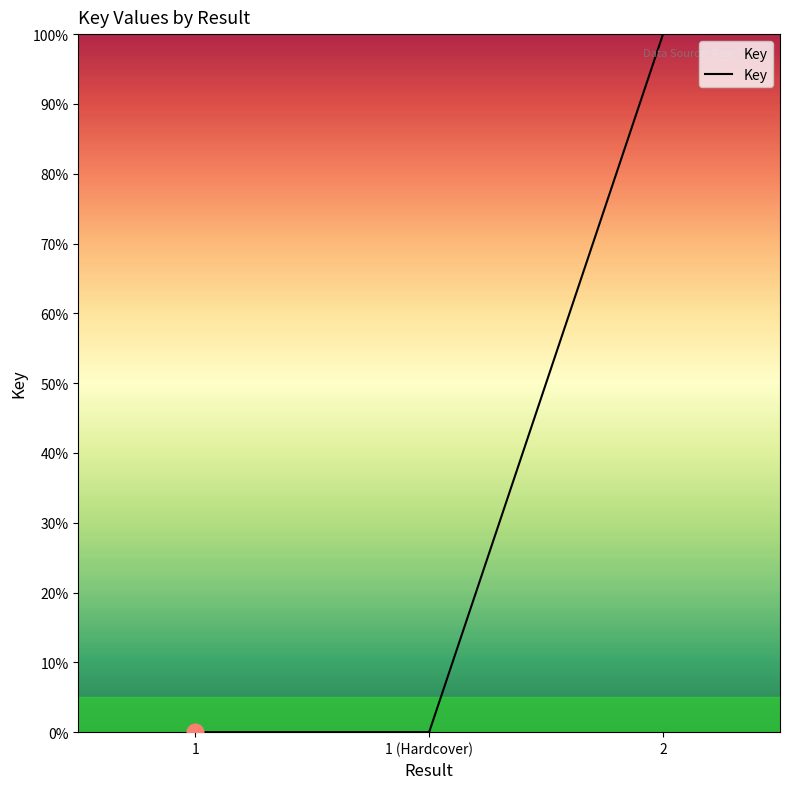

True or false: the data shows 0 at 1.

True